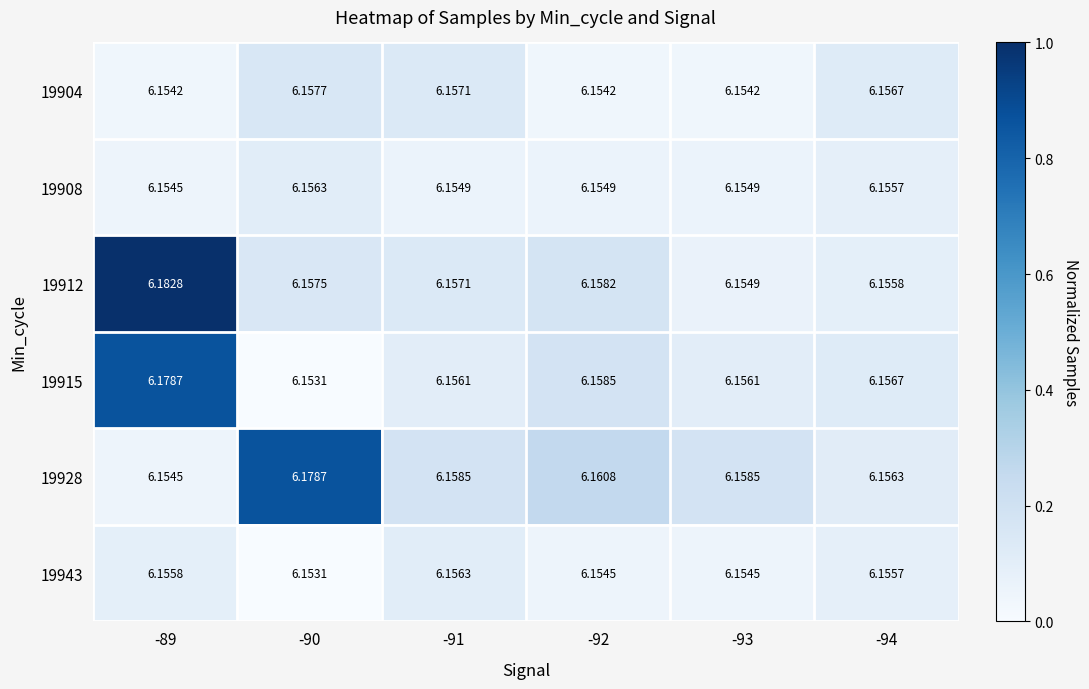

What is the total value across all series at -89?

37.0